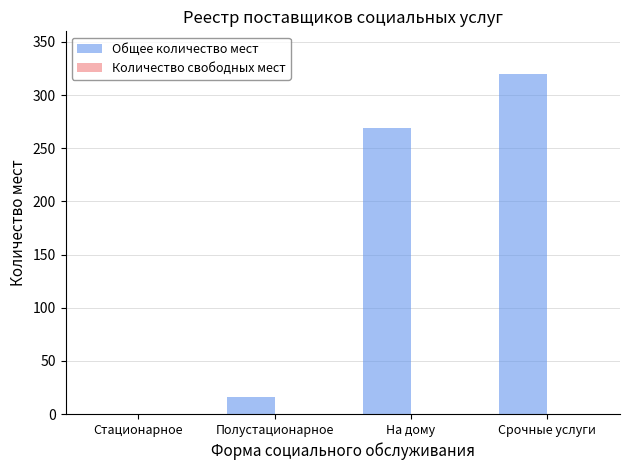

What is the maximum value shown in the chart?

320